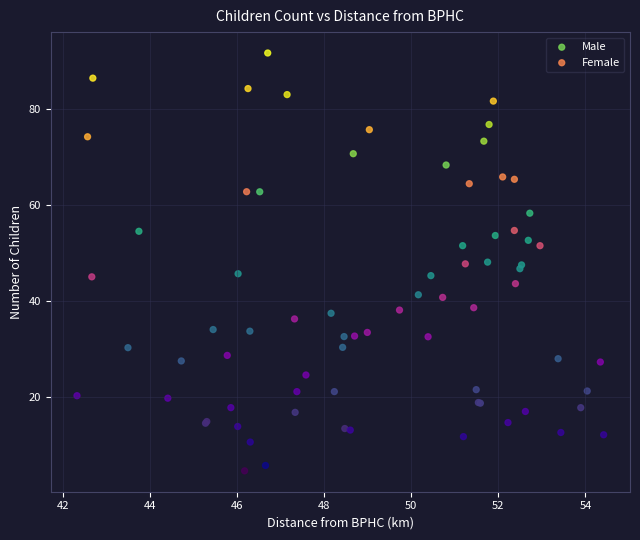

Which series reaches the maximum Y coordinate?

Female